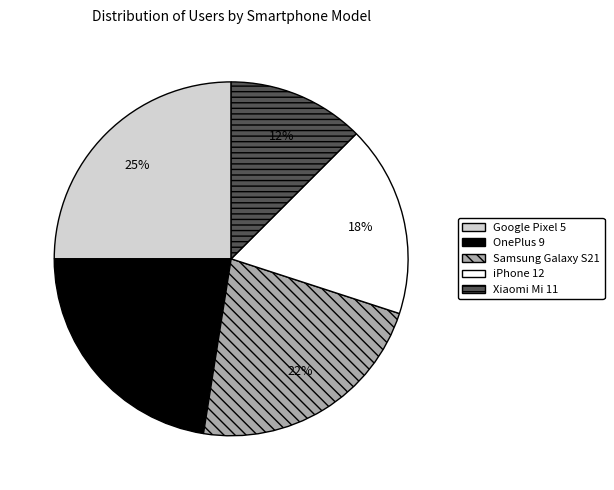

Does any single category account for the majority?

No